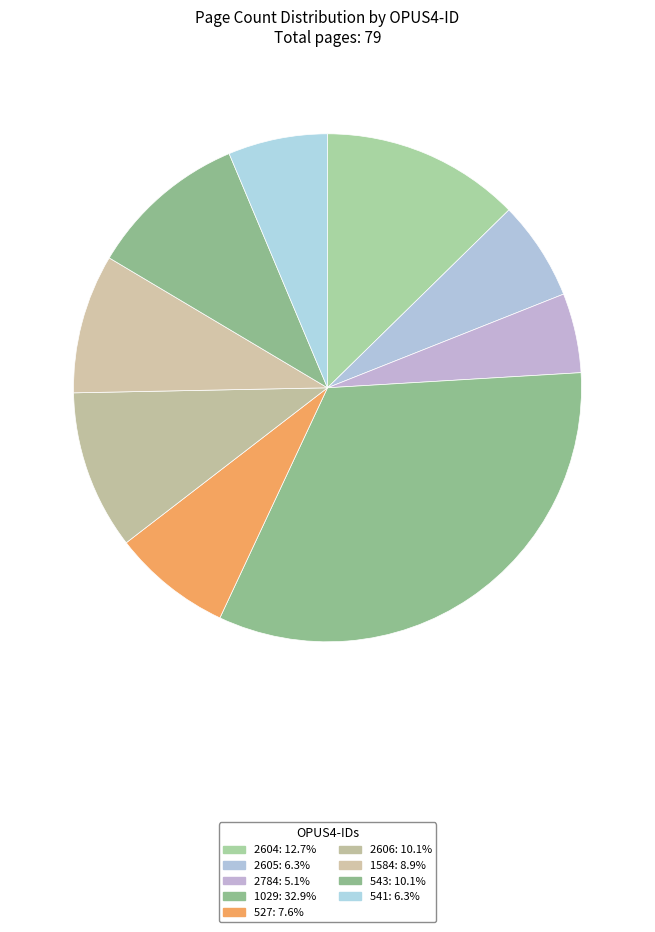

Is there any slice that represents more than half of the pie?

No